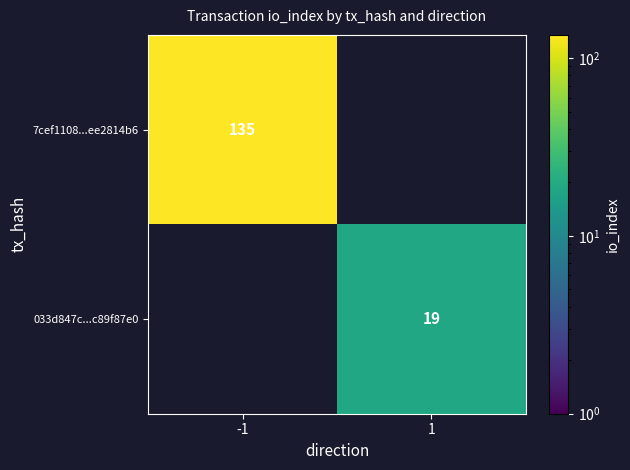

The 7cef1108...ee2814b6 series shows 55 at -1. True or false?

False